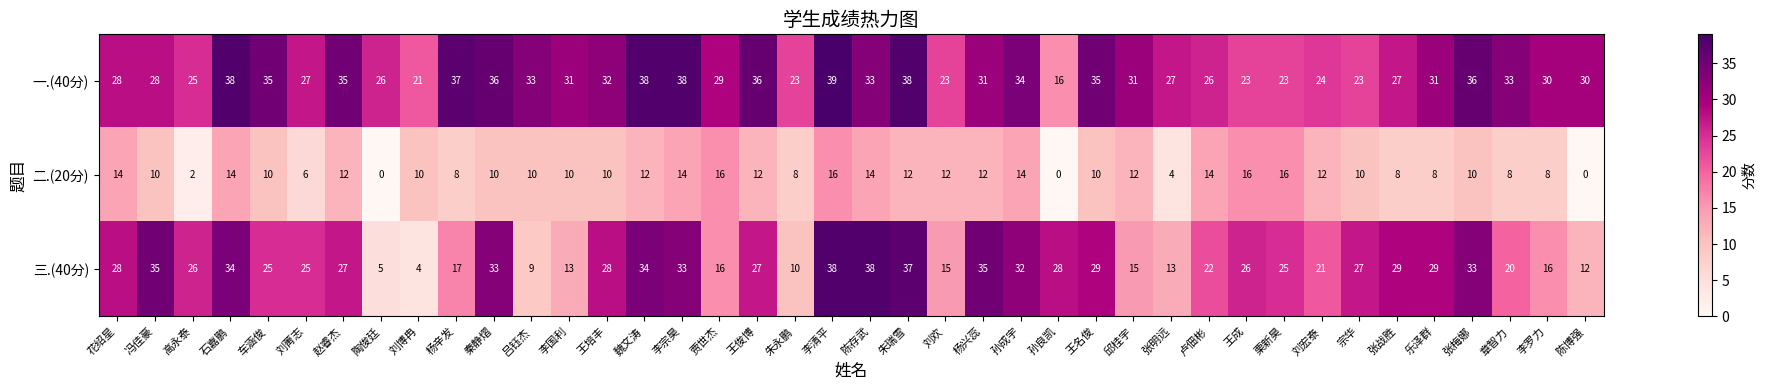

What is the difference between the highest and lowest values at 刘博冉?

17